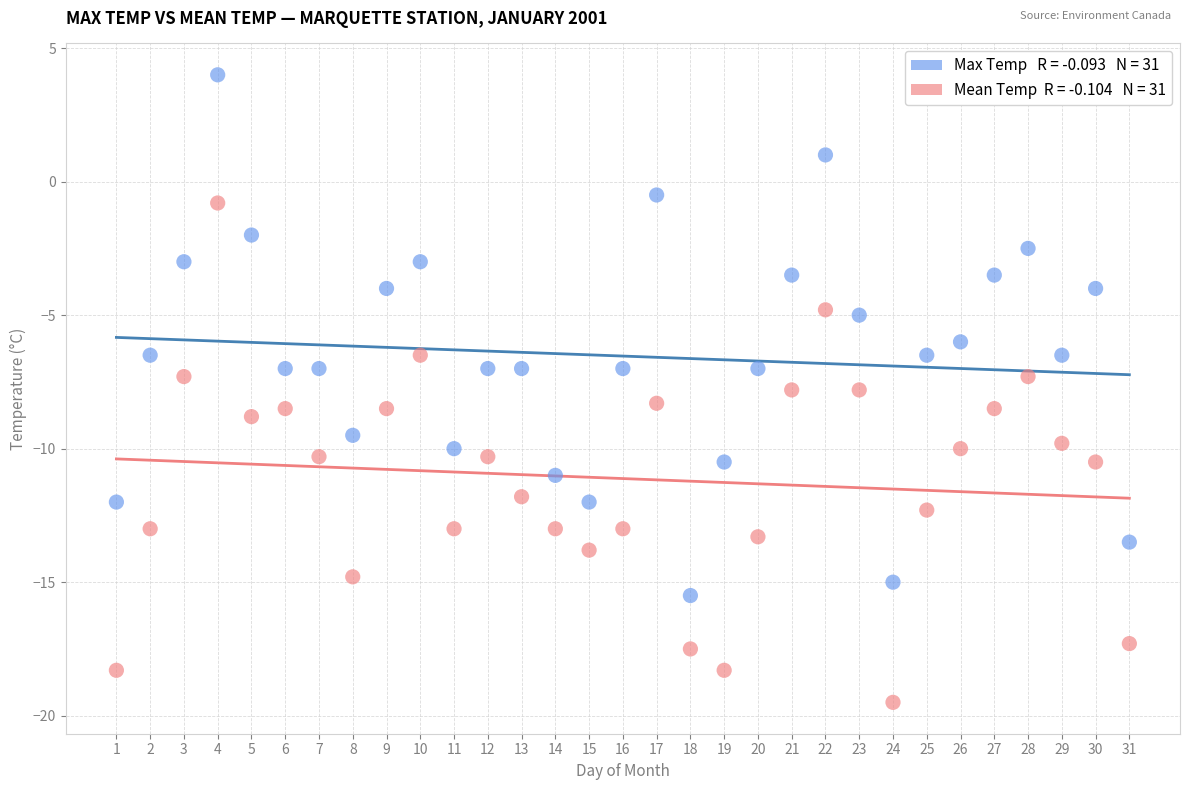

Across all data points, what is the range of X values (max minus min)?

30.0